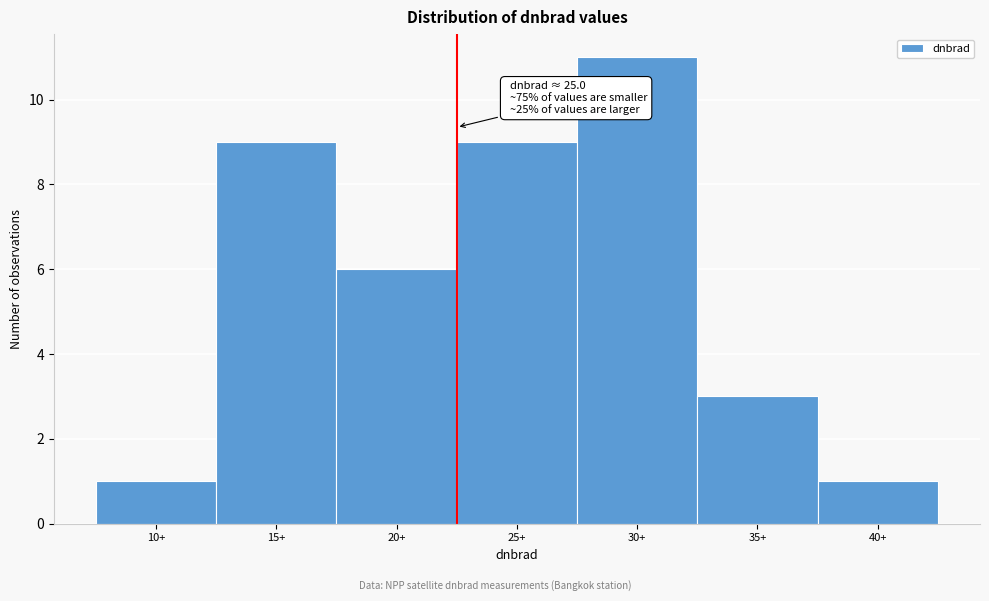

Reading left to right, extract all data points from this chart.

10+=1	15+=9	20+=6	25+=9	30+=11	35+=3	40+=1